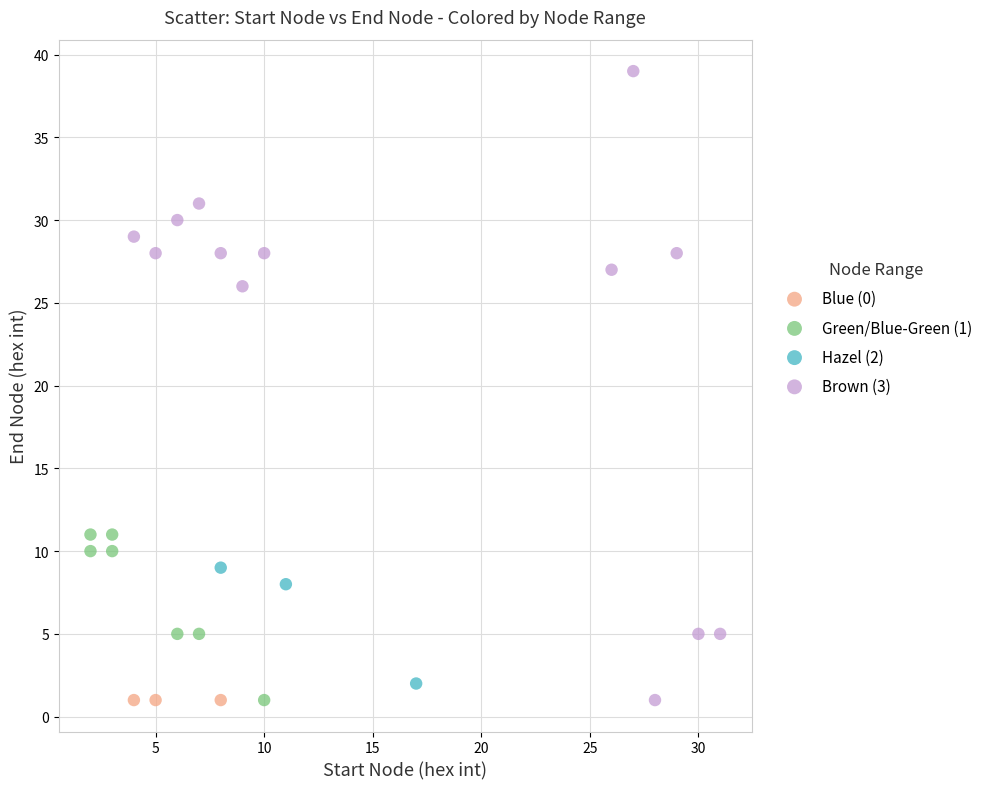

Which series reaches the maximum Y coordinate?

Brown (3)